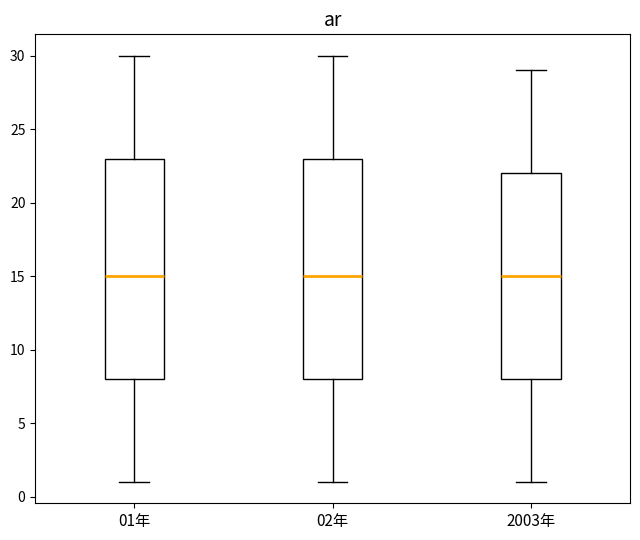

Reading left to right, transcribe this box plot: for each box, give where its median line is, the range the box spans, and where its two whiskers end, as read against the y-axis. The values are not printed on the chart, so give them approximately, as read against the axis.

01年: median 15, box 8 to 23, whiskers 1 to 30
02年: median 15, box 8 to 23, whiskers 1 to 30
2003年: median 15, box 8 to 22, whiskers 1 to 29